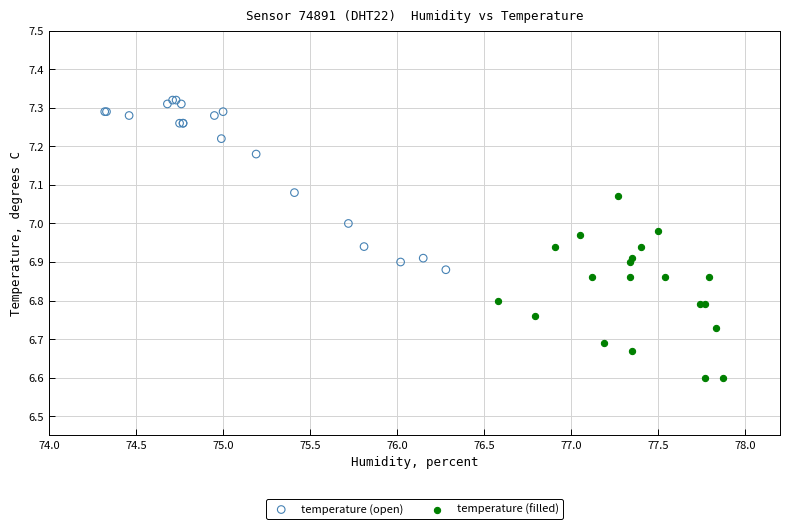

Which series contains the highest Y value?

temperature (open)